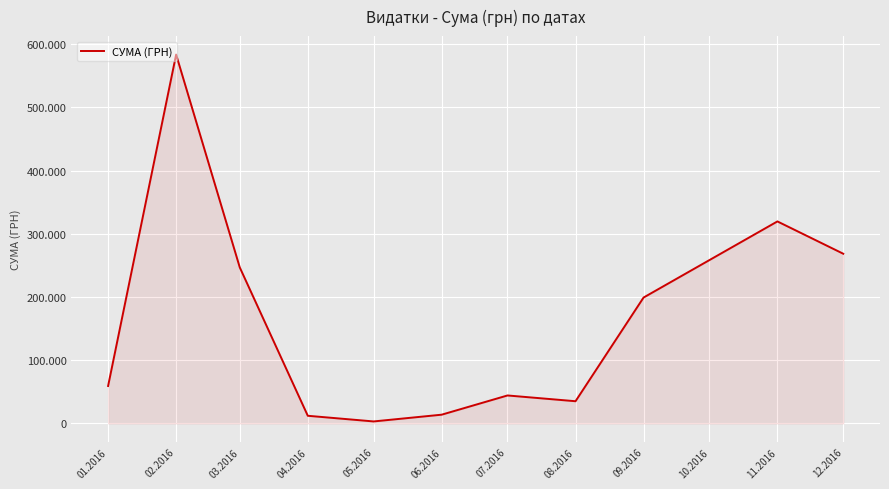

What is the sum of the values at 01.2016 and 03.2016?

306063.9